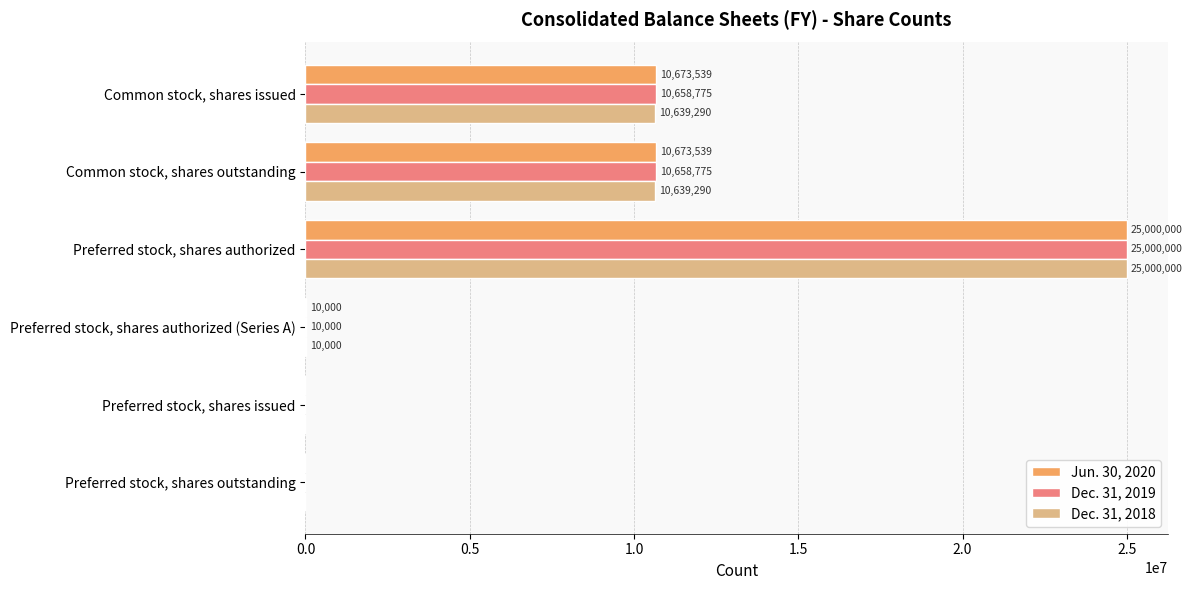

What is the maximum value shown in the chart?

25000000